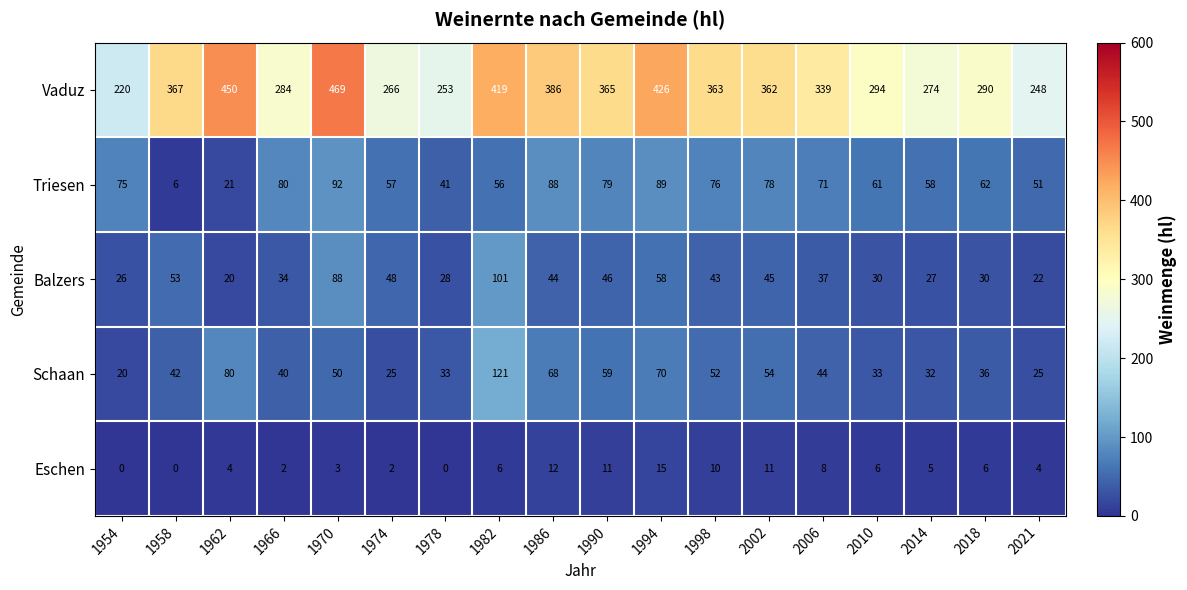

What is the minimum value for Triesen?

6